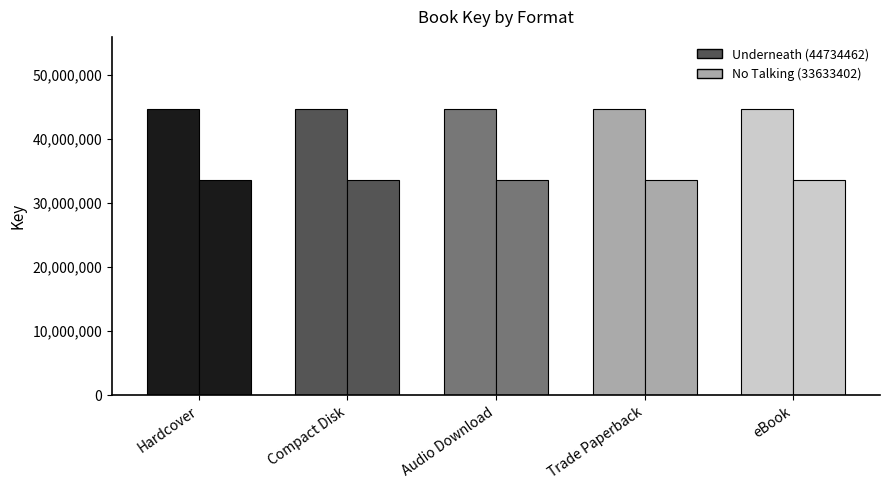

Reading left to right, transcribe all the data shown in this chart.

Underneath (44734462): 44734462	44734462	44734462	44734462	44734462
No Talking (33633402): 33633402	33633402	33633402	33633402	33633402